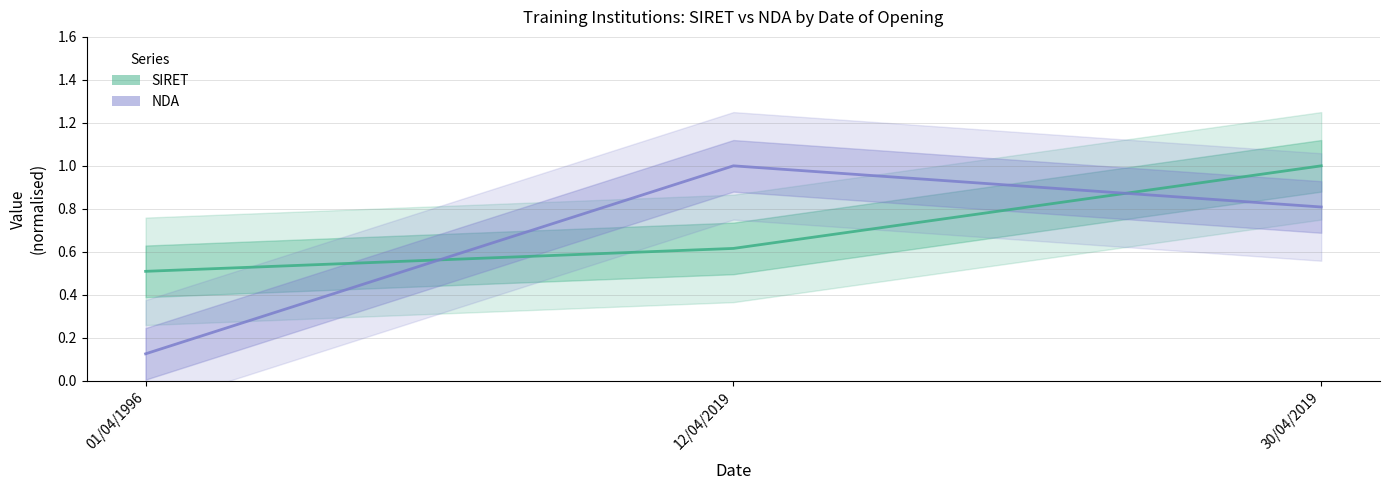

Between 30/04/2019 and 12/04/2019, which is larger?

30/04/2019